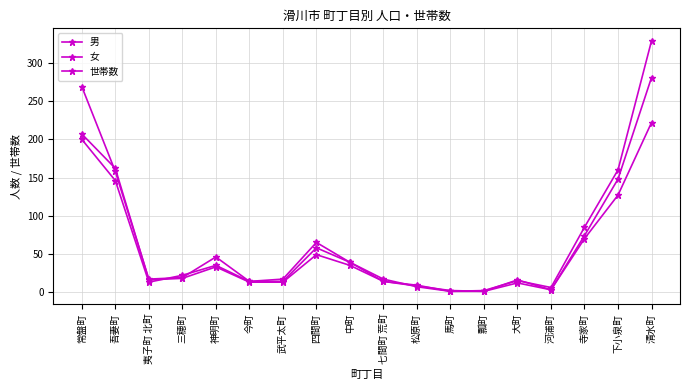

Rank the categories by 男 value from lowest to highest.

馬町, 瓢町, 河浦町, 松原町, 大町, 今町, 武平太町, 七間町 荒町, 夷子町 北町, 三穂町, 神明町, 中町, 四間町, 寺家町, 下小泉町, 吾妻町, 常盤町, 清水町